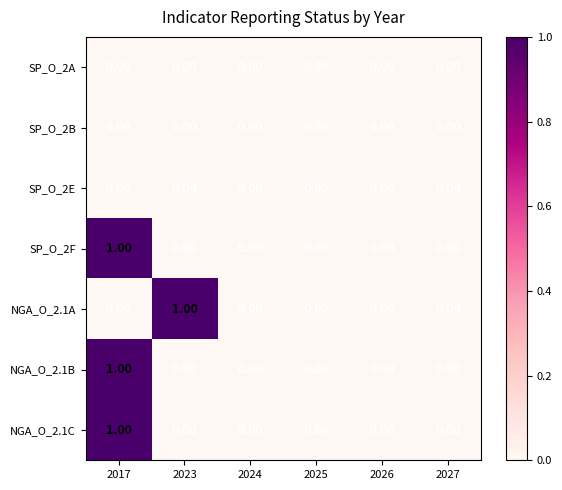

How many categories are shown in the chart?

6